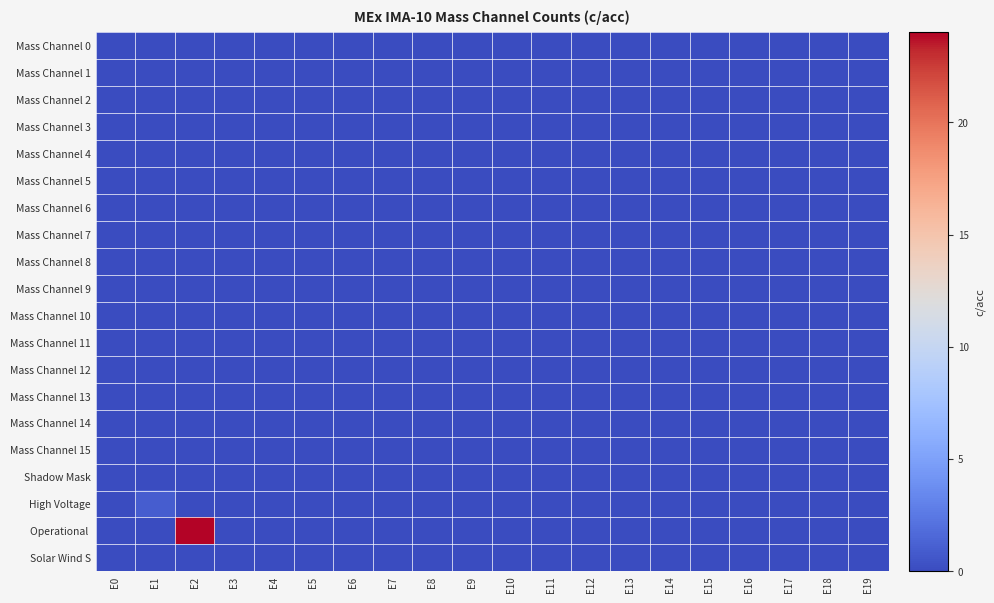

How many data points does each series have?

20